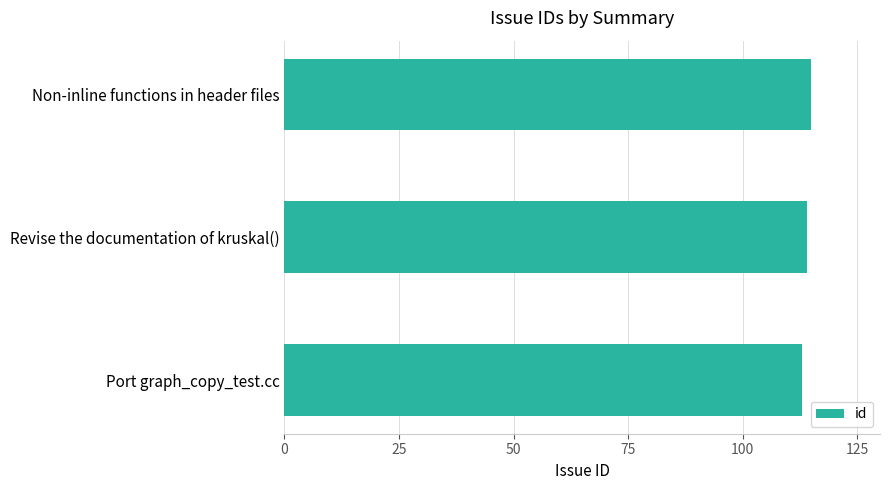

What is the greatest value displayed?

115